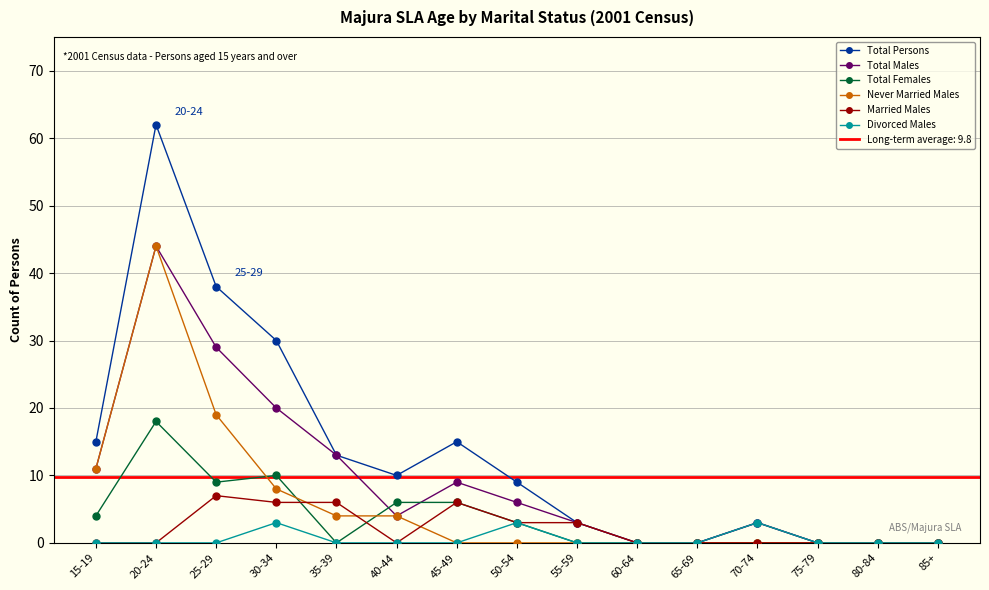

At which label does Never Married Males reach its minimum?

45-49